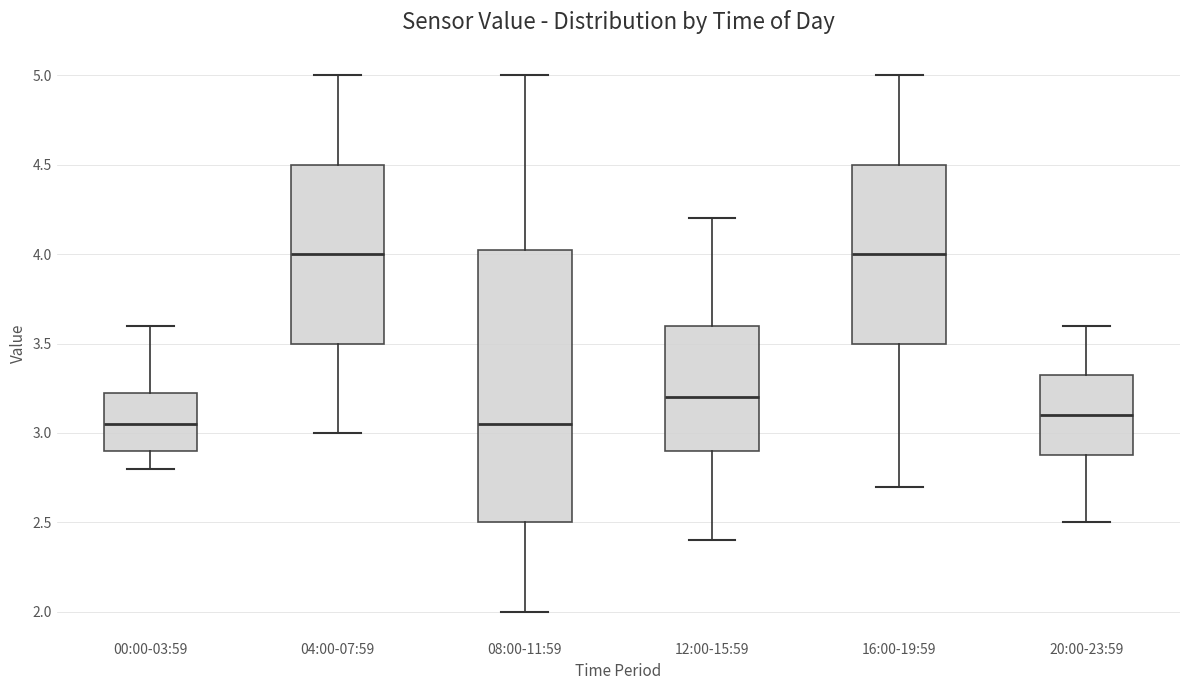

Where does the upper whisker of the box for 04:00-07:59 end on the y-axis? The values are not printed on the chart, so give them approximately, as read against the axis.

5.00